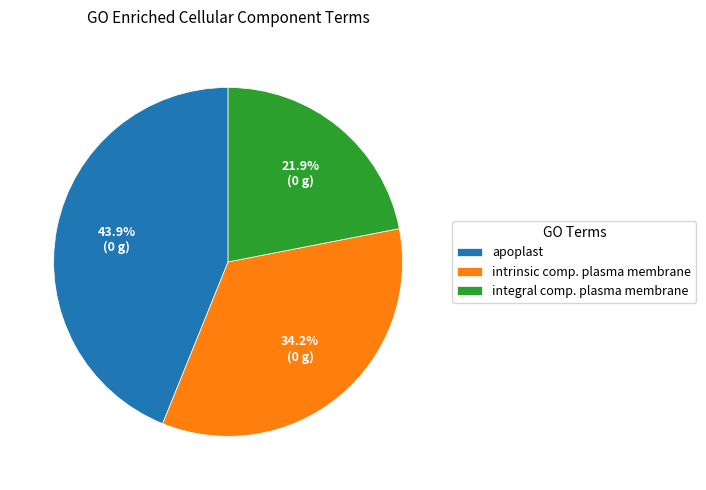

Does any single category account for the majority?

No